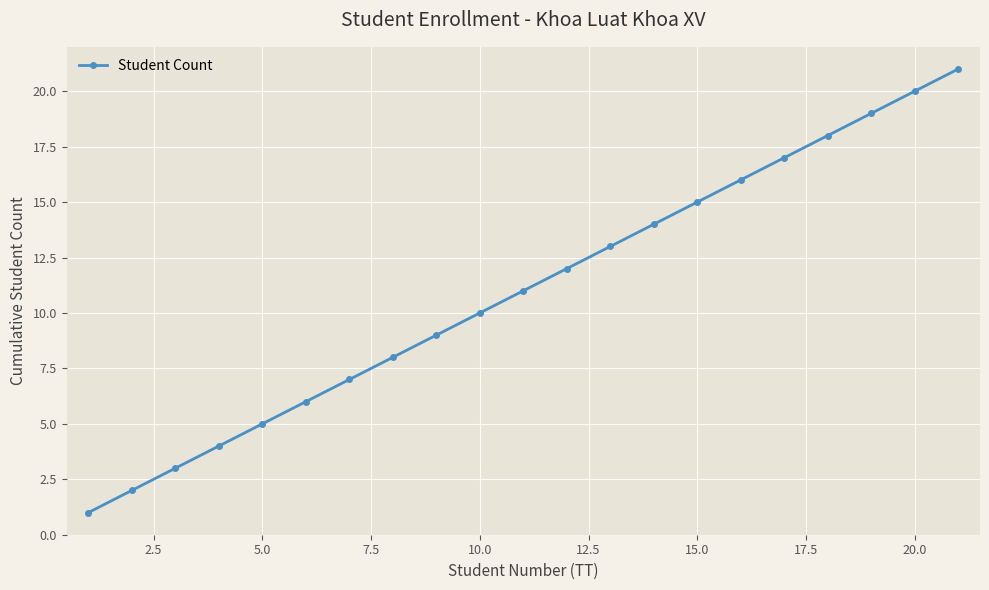

What is the maximum value shown in the chart?

21